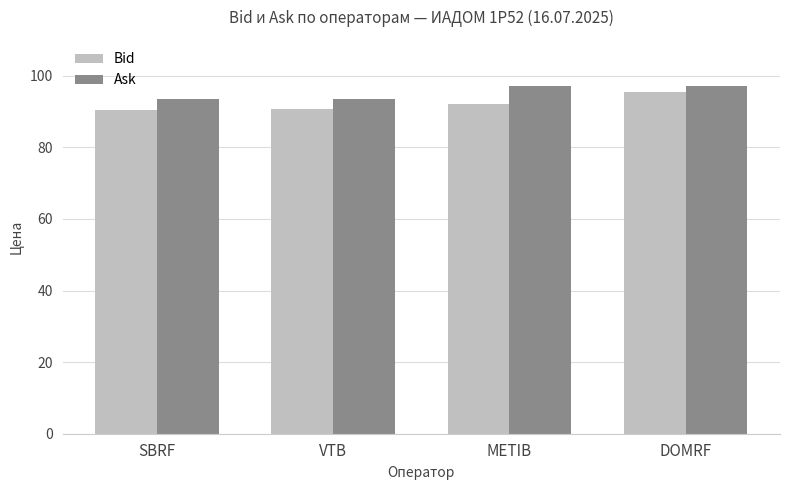

List the series in order of their overall mean, lowest first.

Bid, Ask